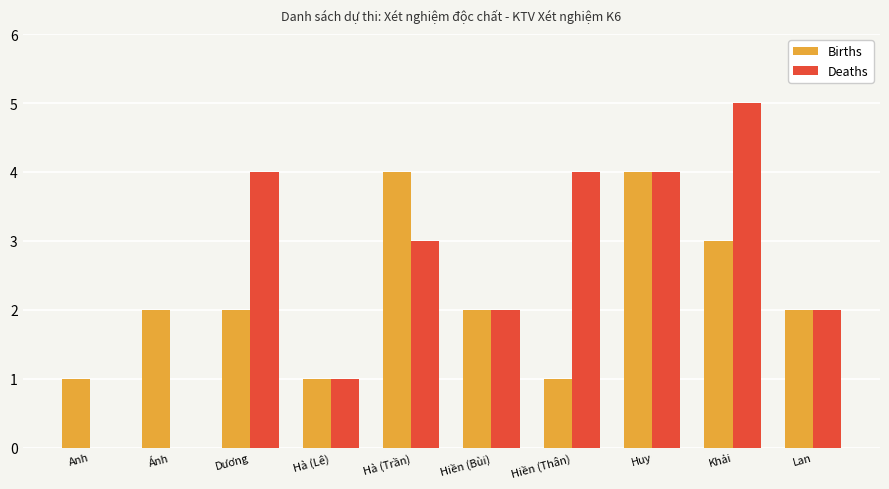

What is the sum of all Deaths values?

25